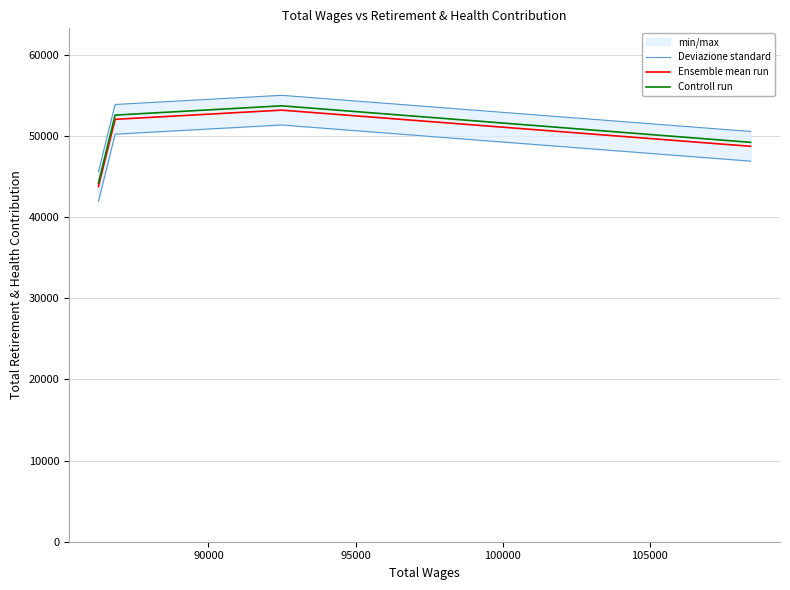

What is the minimum value for Controll run?

44213.8